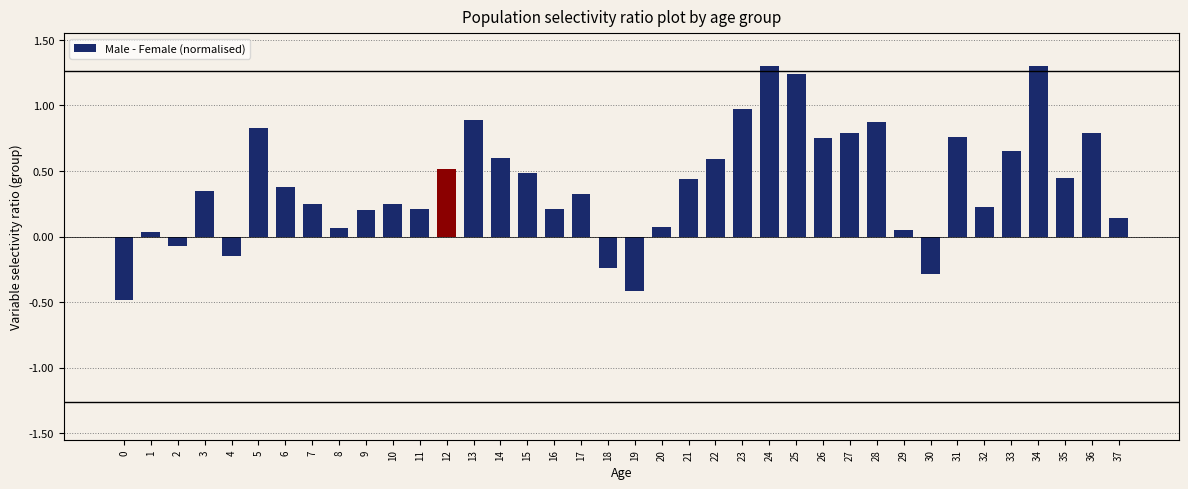

What is the smallest value displayed?

-0.5